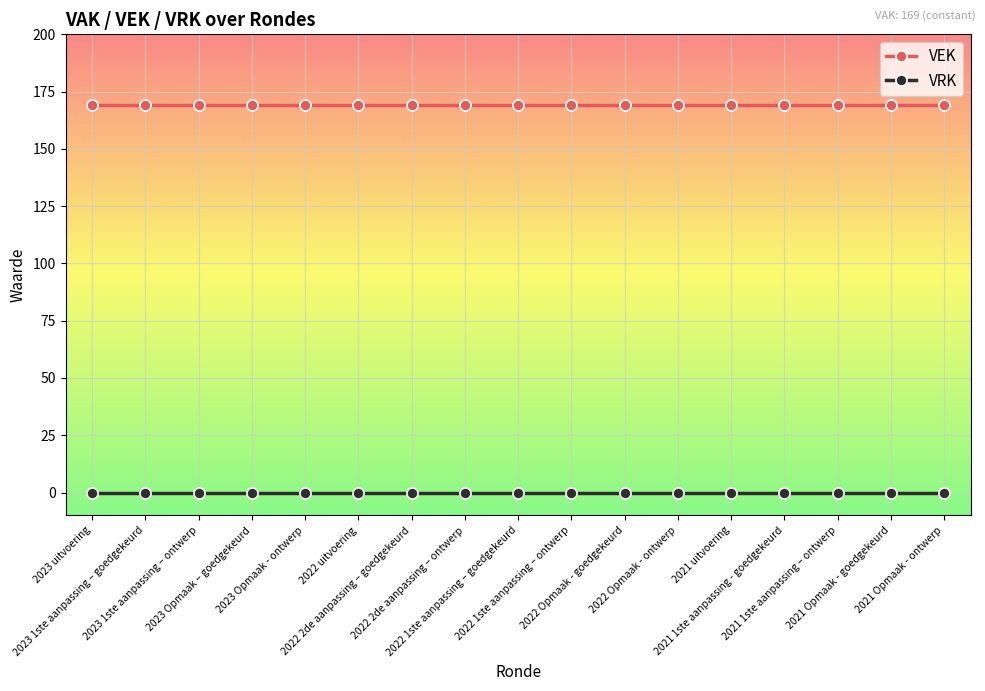

What is the maximum value shown in the chart?

169